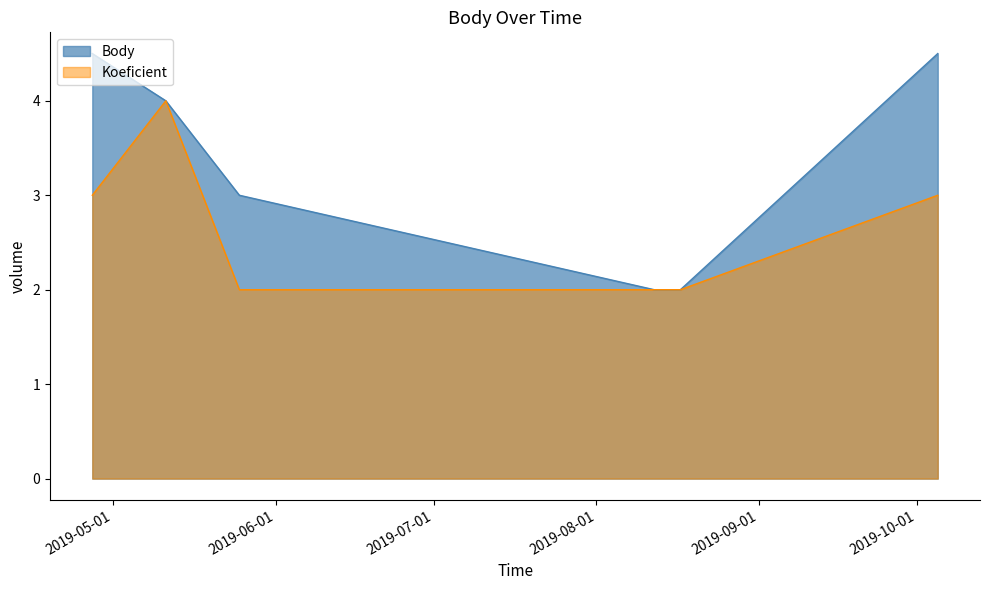

True or false: Koeficient has a value of 5.7 at 2019-05-11.

False